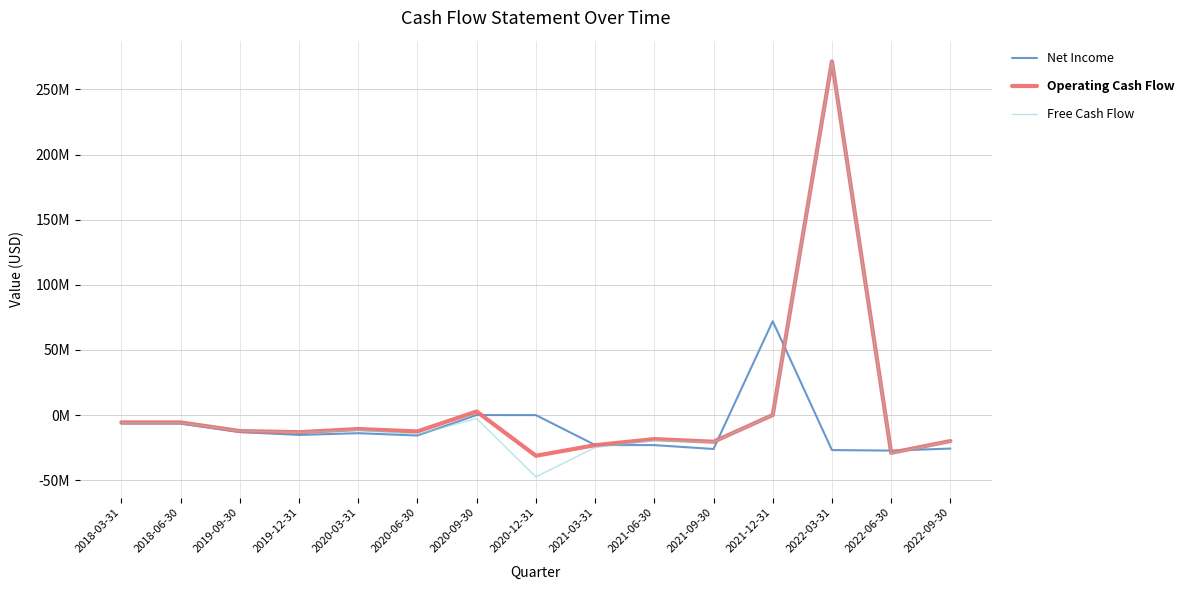

Does the chart have visible grid lines?

Yes